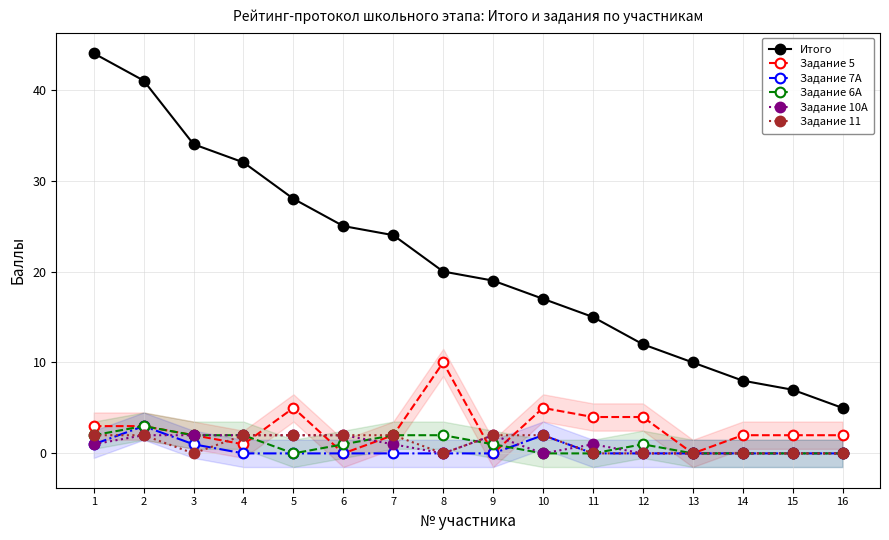

Which series has the largest range (max minus min)?

Итого